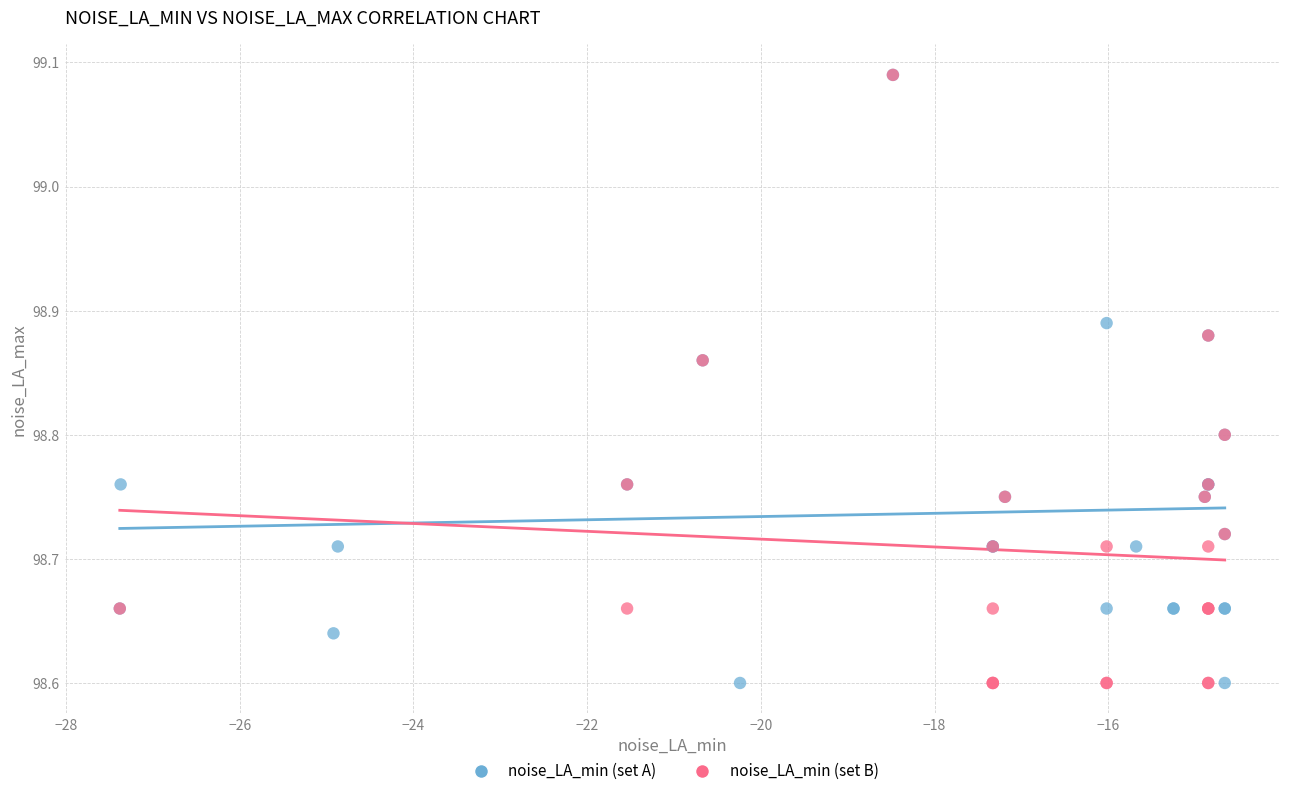

What are all the series names shown in the legend?

noise_LA_min (set A), noise_LA_min (set B)